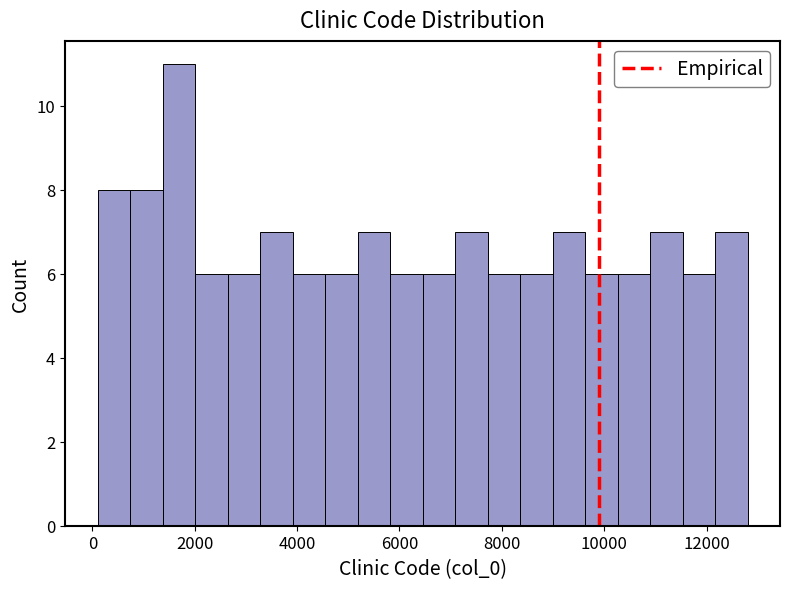

Around what value on the x-axis is the tallest bar? Give the approximate position of its centre, as read against the axis.

1600